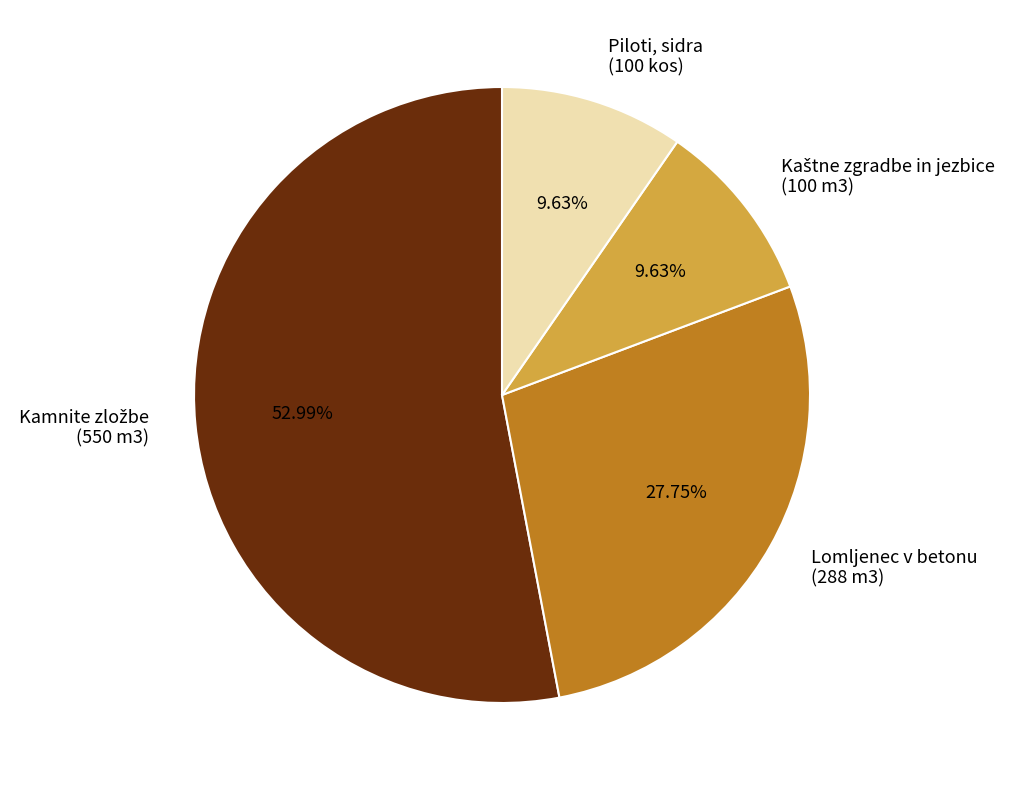

Is there any slice that represents more than half of the pie?

Yes